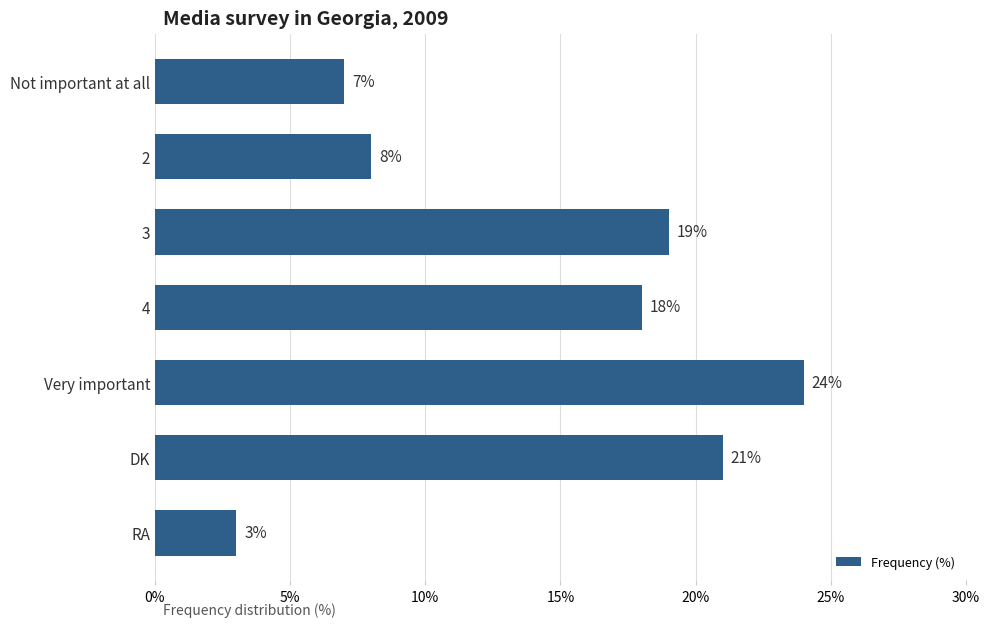

Which category has the highest value across all series?

Very important